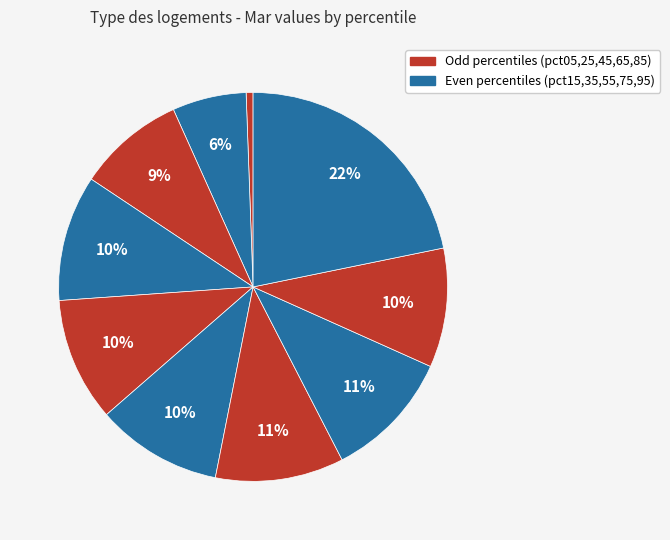

Count the number of slices in the pie.

10